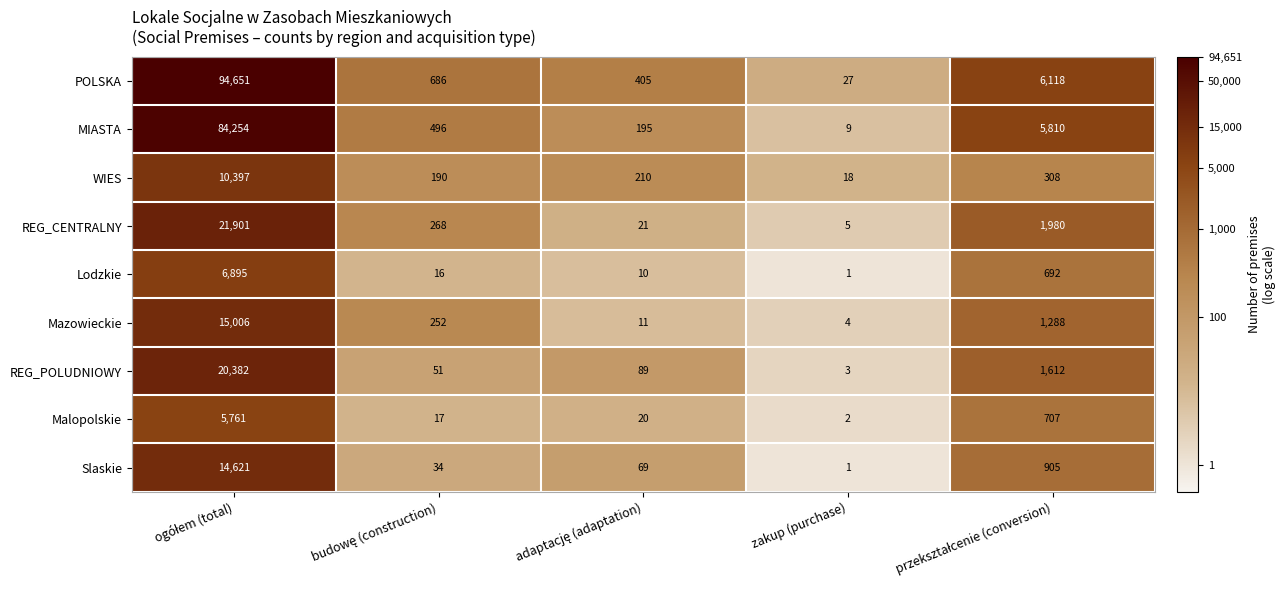

How many distinct data groups are displayed?

9